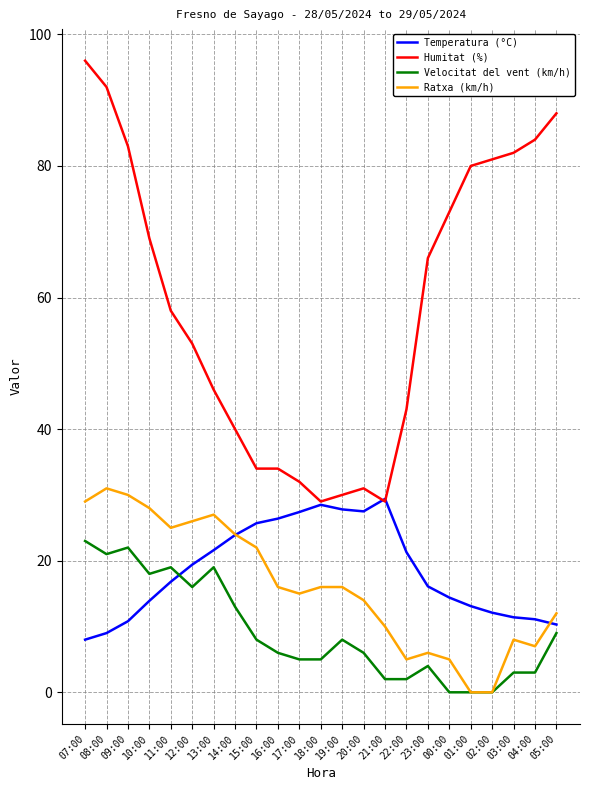

What position from the right is 14:00?

16